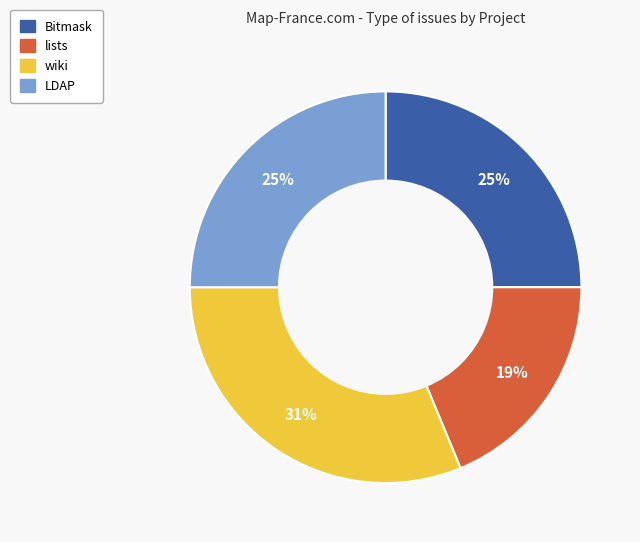

The lists slice represents 19% of the pie. True or false?

True